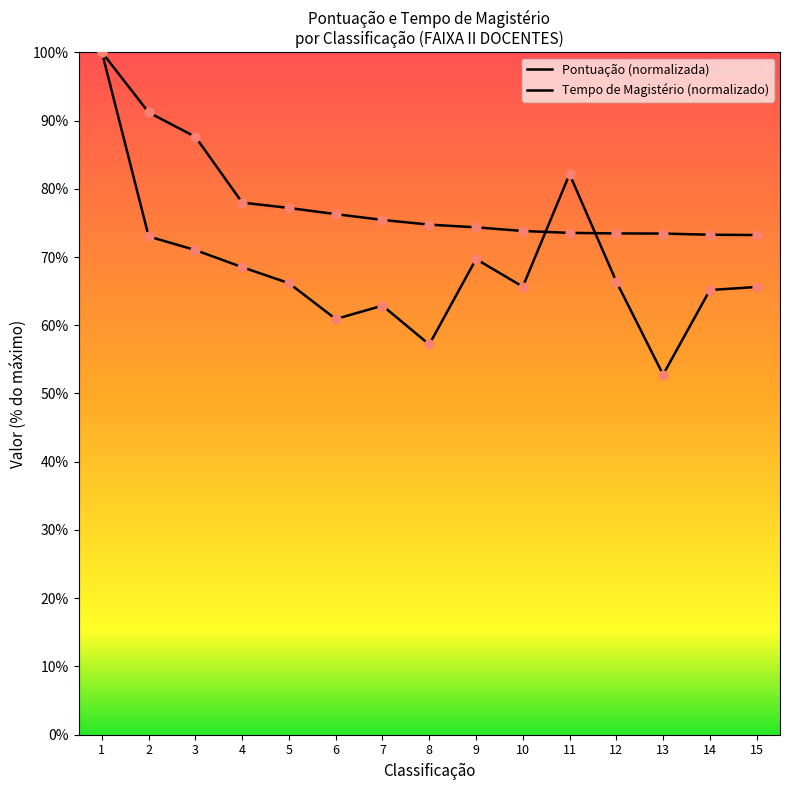

Which series has the largest Y range (max minus min)?

Tempo de Magistério